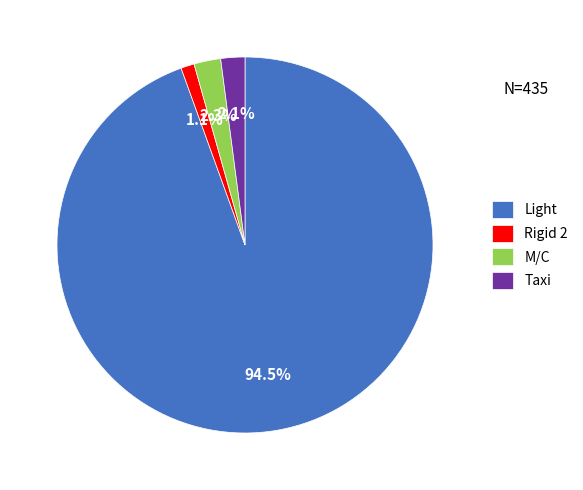

Which category accounts for the majority?

Light